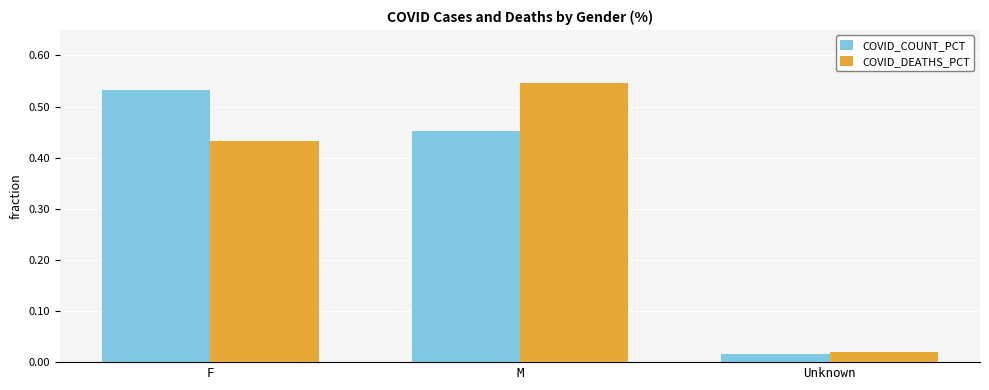

Where is COVID_COUNT_PCT nearest to the value 0?

Unknown